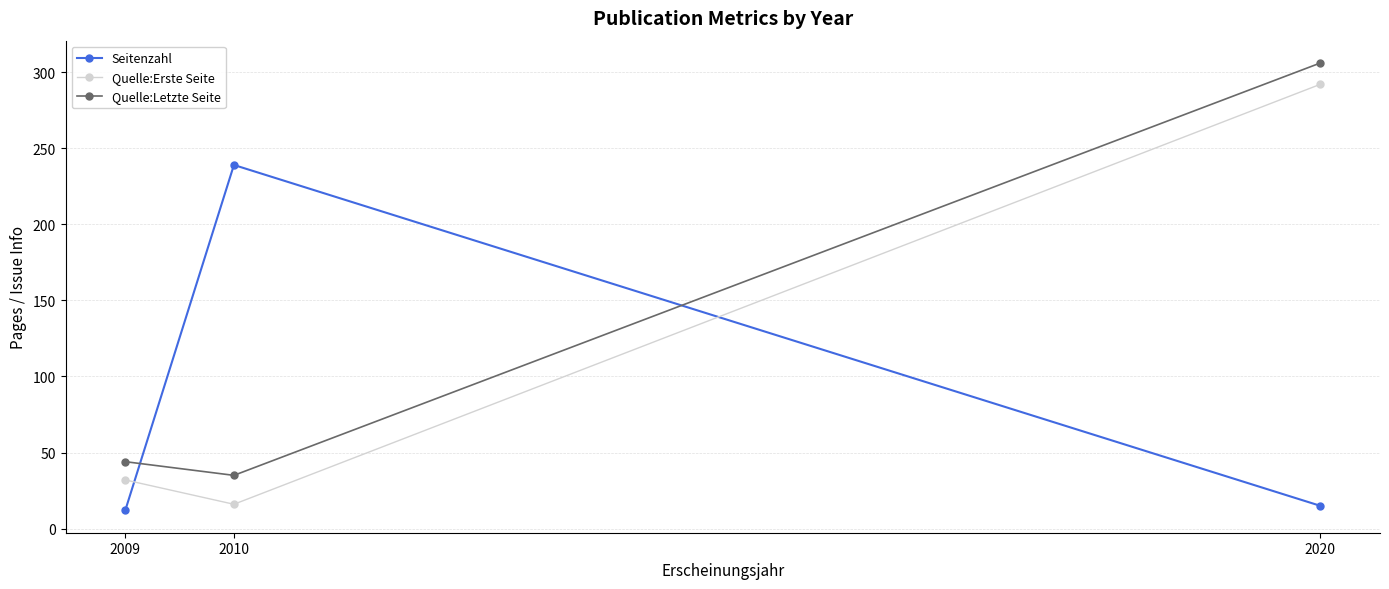

What is the difference between the Seitenzahl values at 2010 and 2020?

224